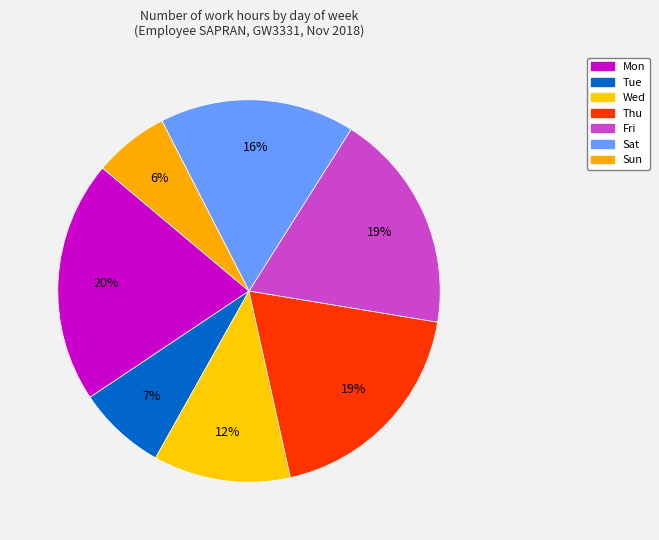

What is the change in value from Fri to Sun?

-5.1